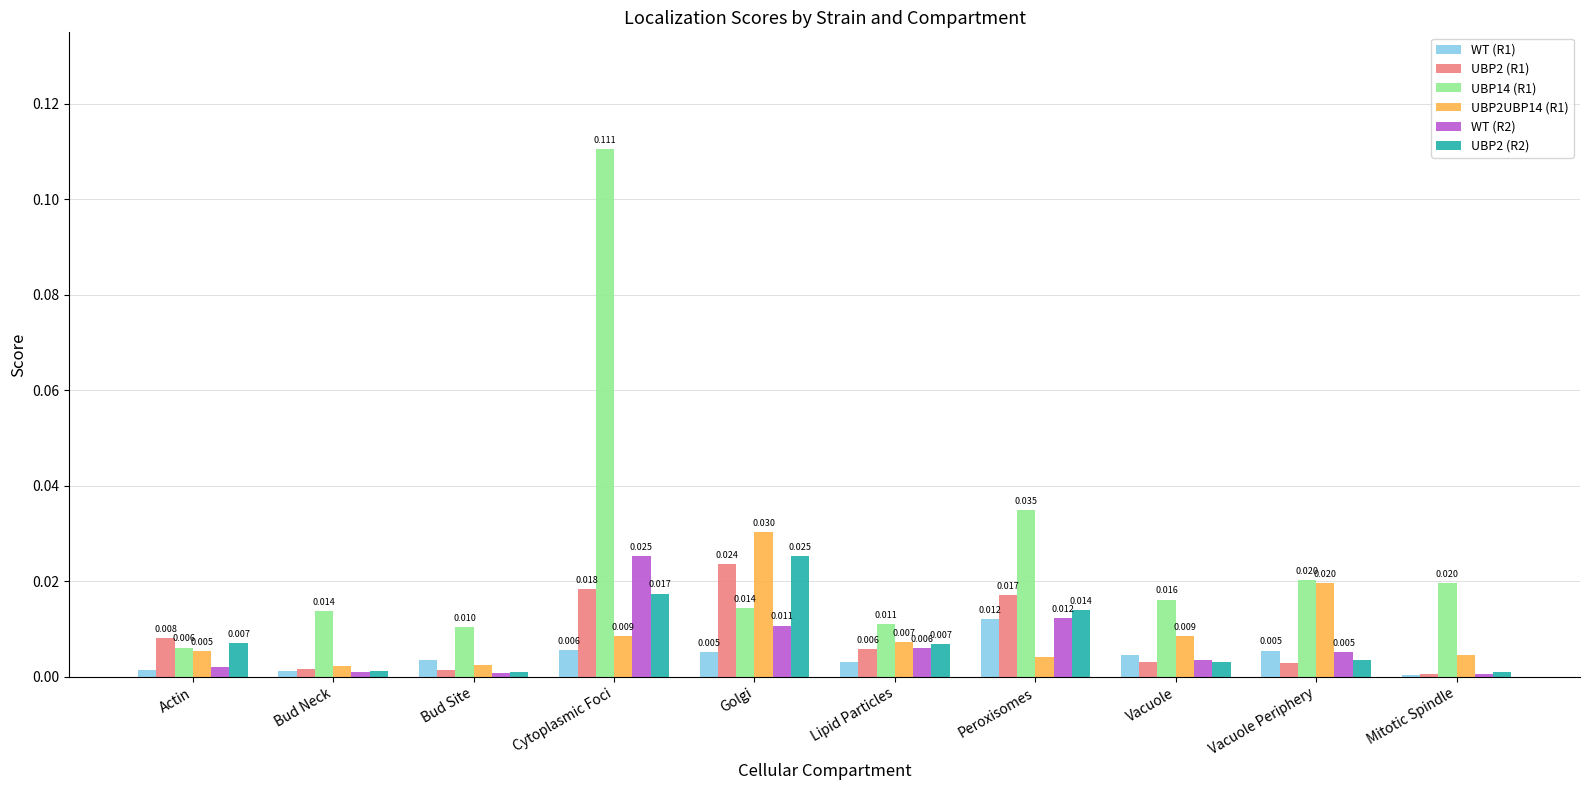

At which label is WT (R2) closest to 0?

Mitotic Spindle